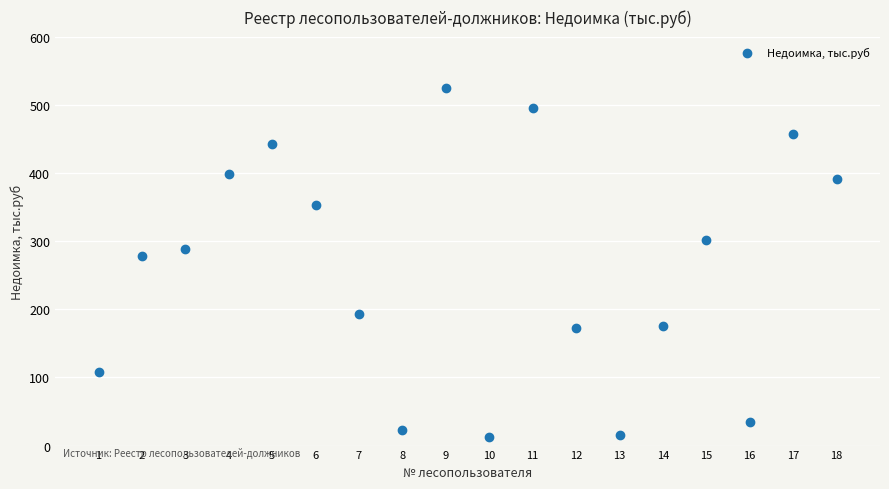

What Y value in the scatter plot is closest to 268?

277.8